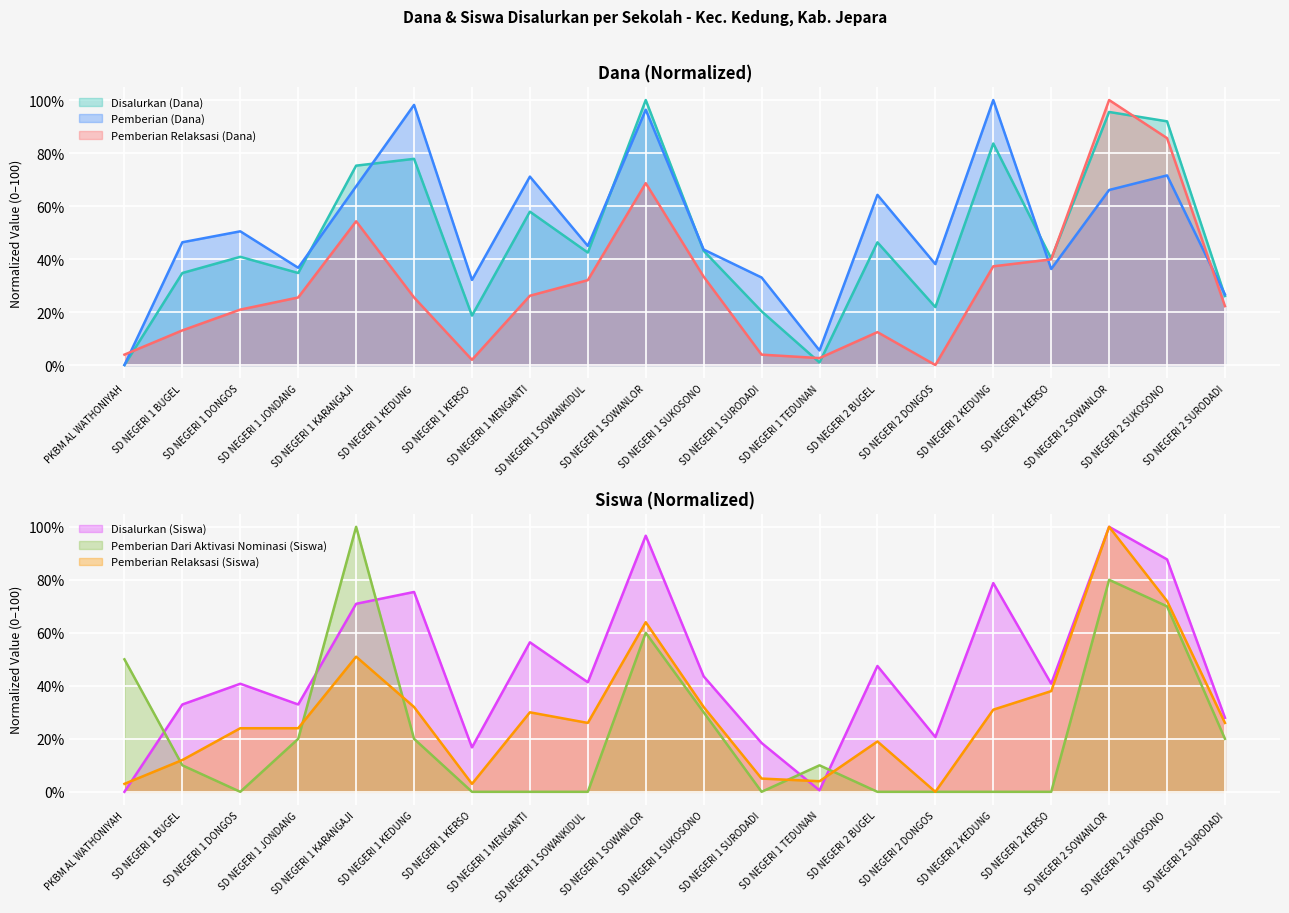

Is the value of Pemberian Relaksasi (Siswa) at SD NEGERI 1 SOWANKIDUL greater than the value of Disalurkan (Dana) at SD NEGERI 2 DONGOS?

Yes